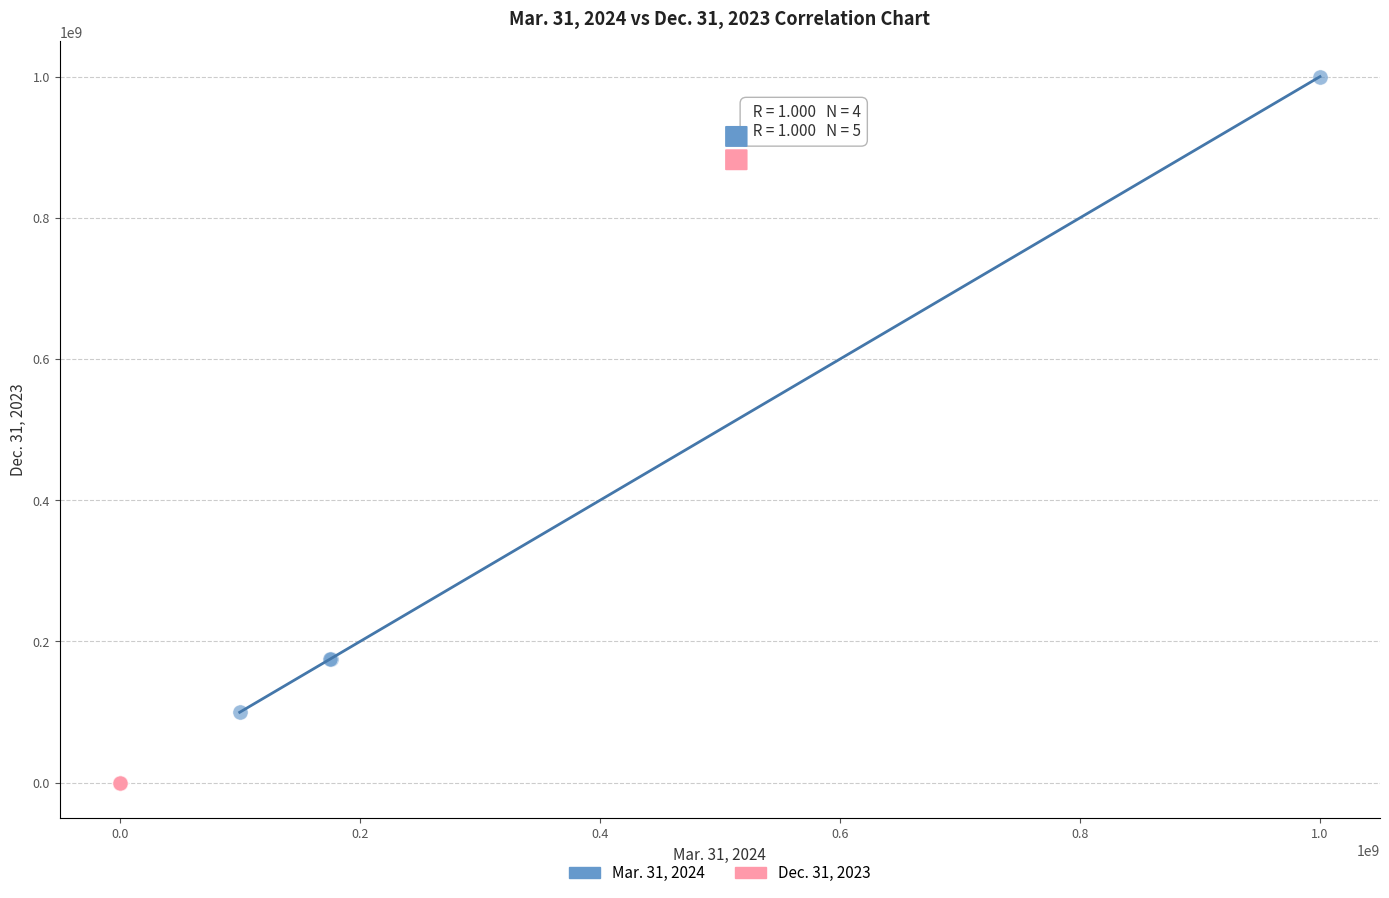

Which series has the widest spread of Y values?

Mar. 31, 2024